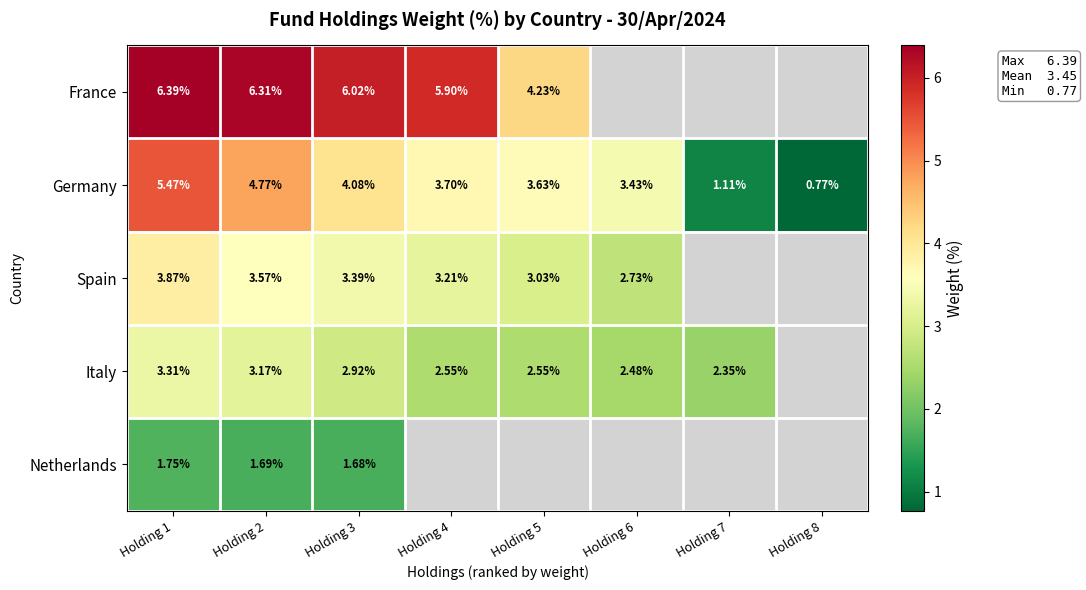

The value of Italy at Holding 7 is 1.0. True or false?

False